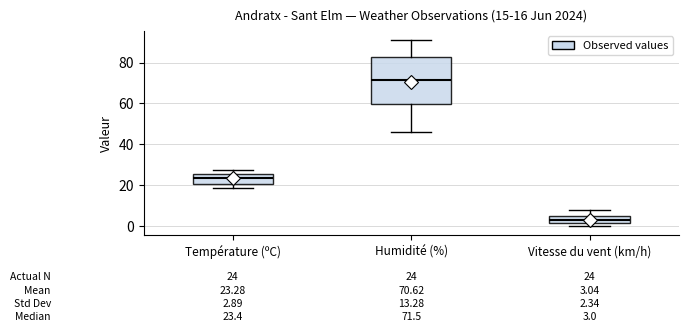

Which box's median line is the highest?

Humidité (%)